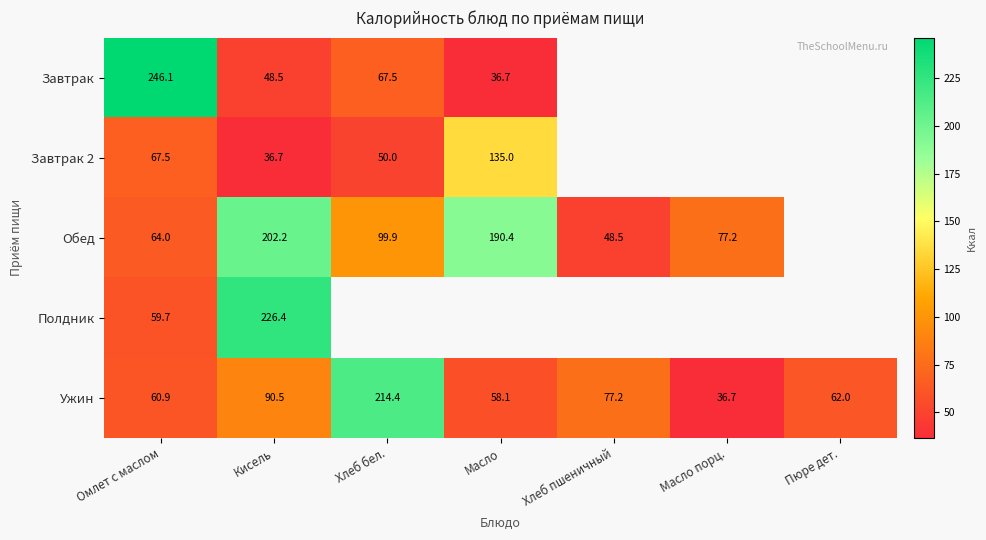

Rank the categories by Ужин value from lowest to highest.

Масло порц., Масло, Омлет с маслом, Пюре дет., Хлеб пшеничный, Кисель, Хлеб бел.